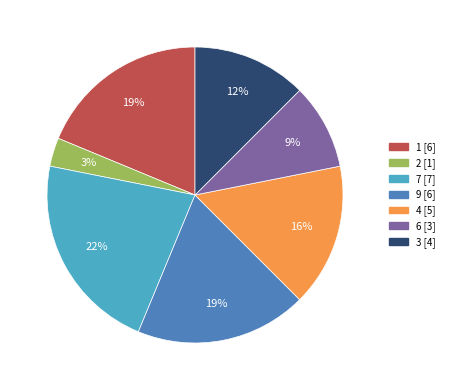

To the nearest percent, what percentage of the pie is 2?

3%